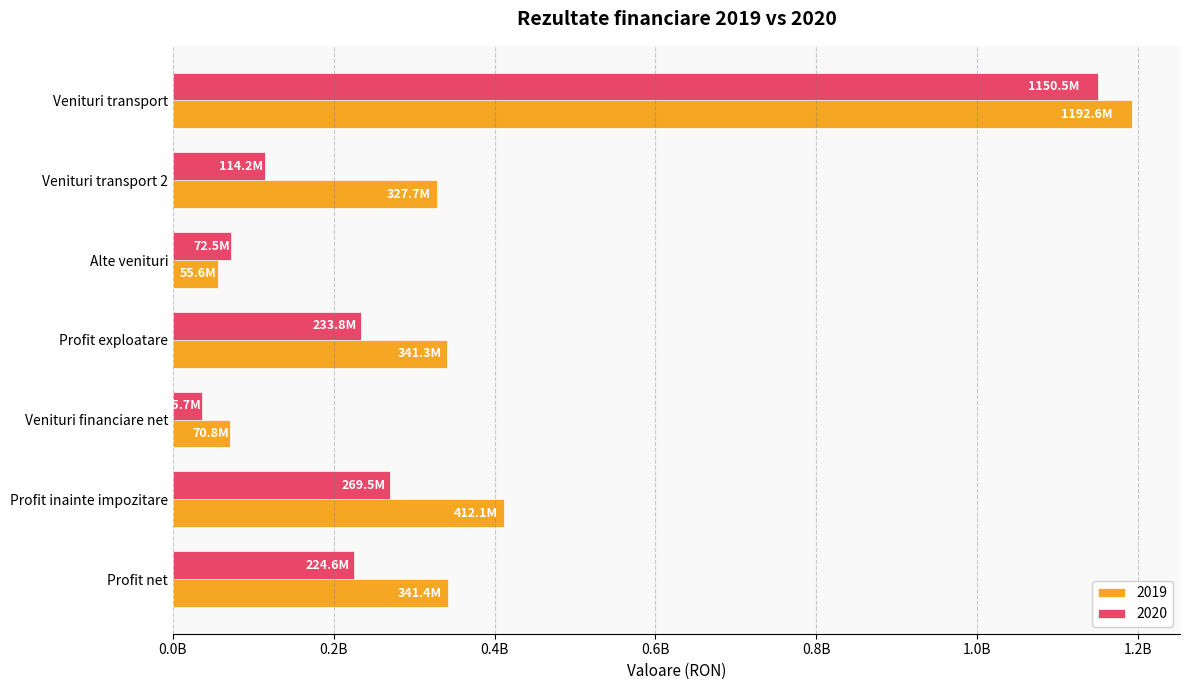

What are all the series names shown in the legend?

2019, 2020